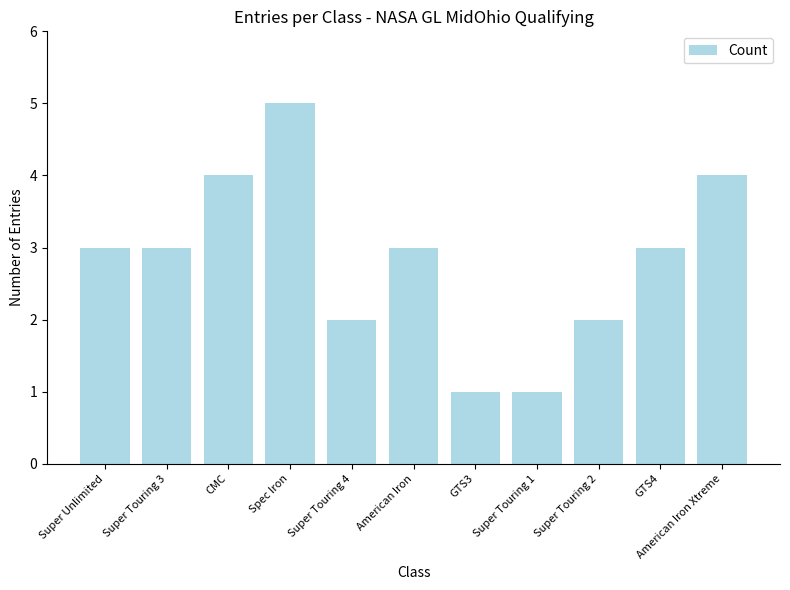

What is the label of the 8th bar from the right?

Spec Iron